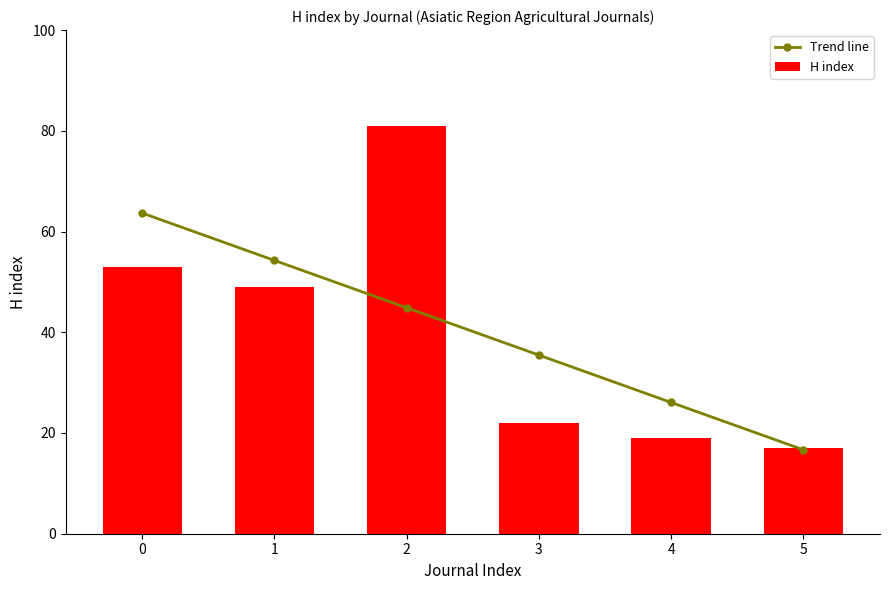

What are all the series names shown in the legend?

Trend line, H index